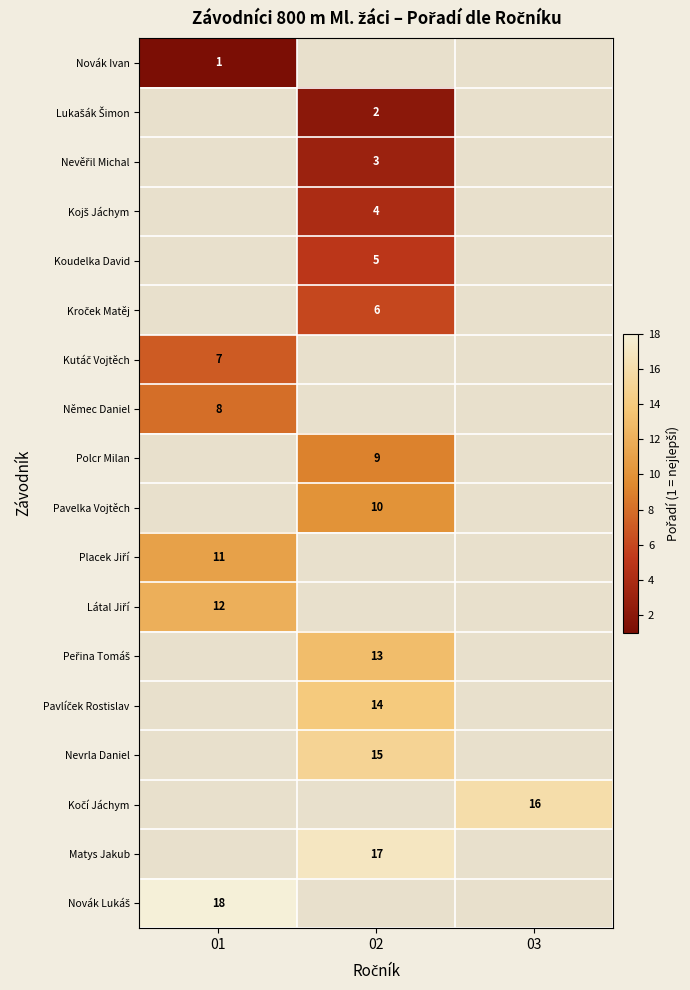

The Matys Jakub series shows 27 at 02. True or false?

False